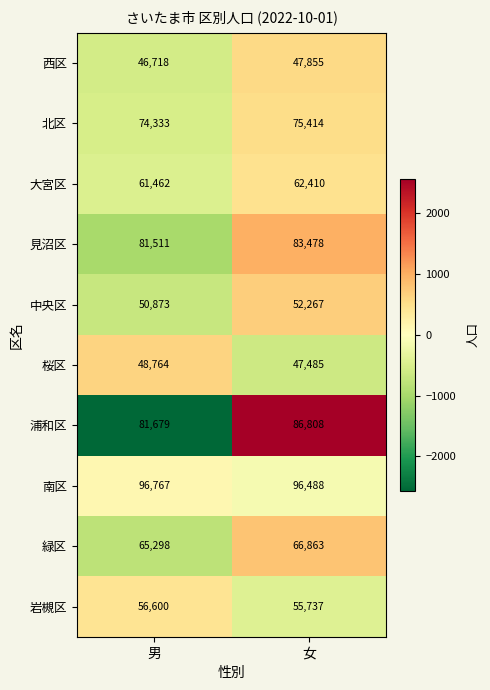

What is the difference between the 緑区 values at 男 and 女?

1565